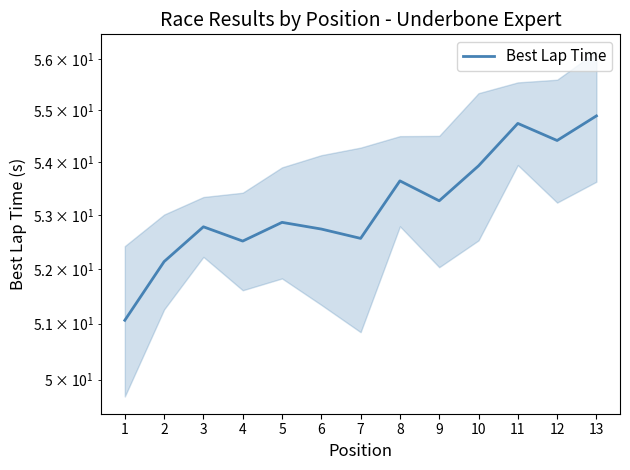

At which category does the data reach its first local peak?

3